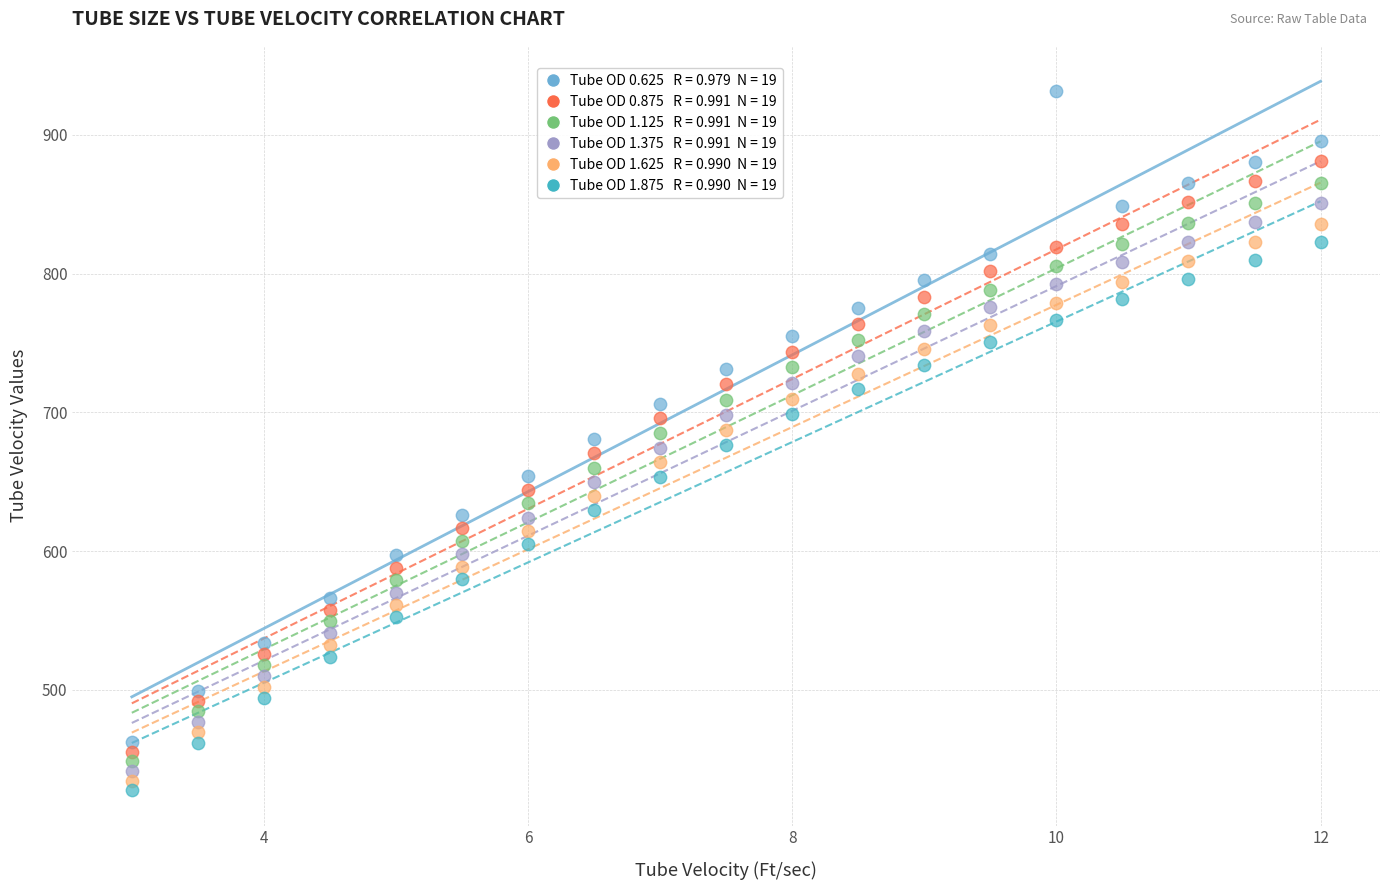

How many points are shown in the scatter plot?

114